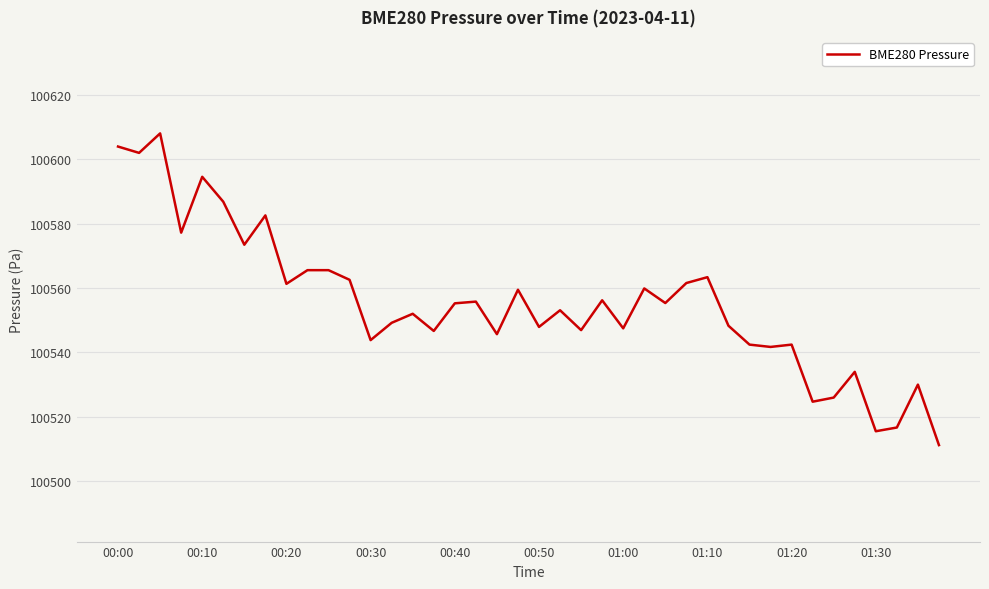

What is the smallest value displayed?

100511.2